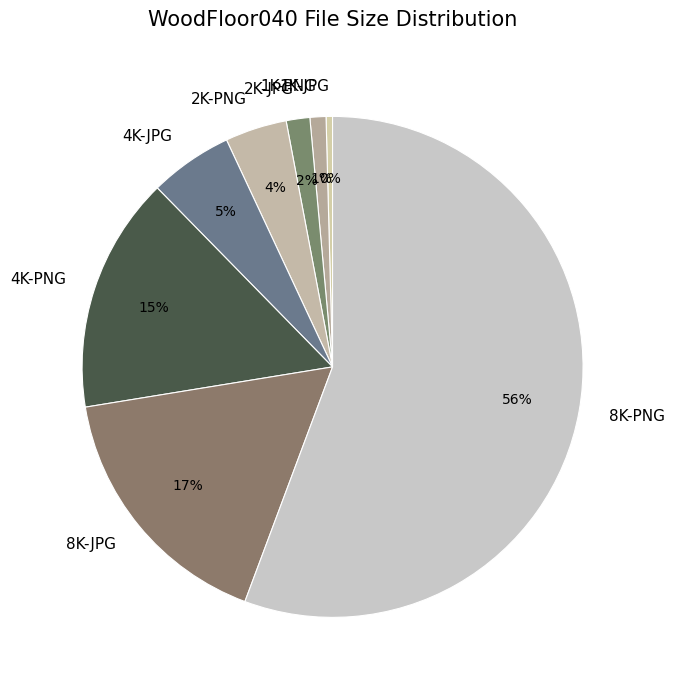

The 4K-JPG slice represents 5% of the pie. True or false?

True